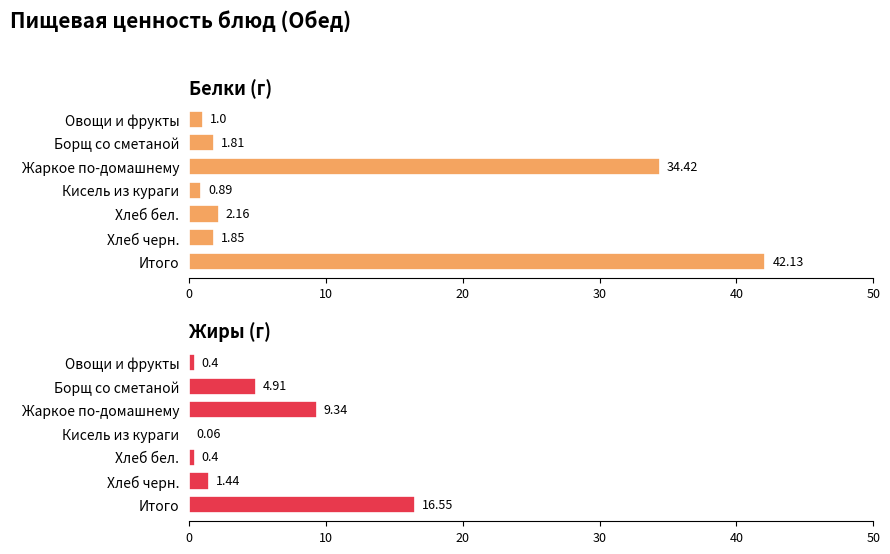

Count the number of categories in the chart.

7